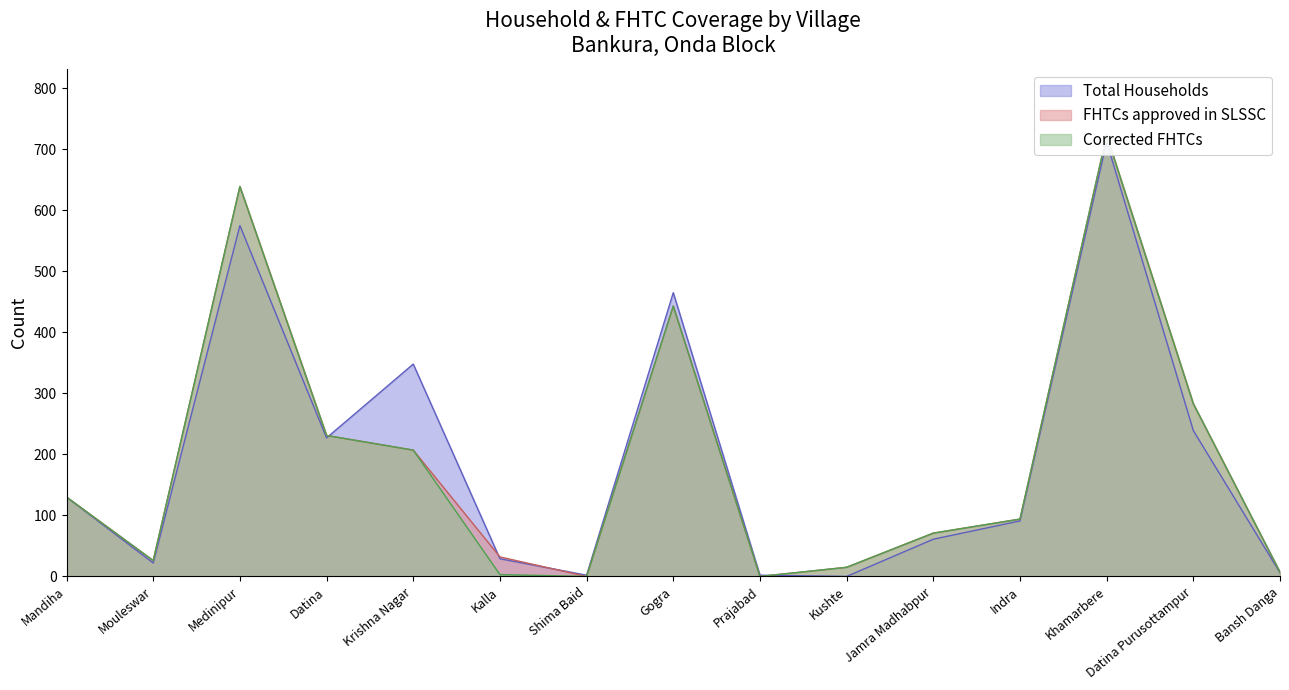

At how many categories does at least one series exceed 573?

2